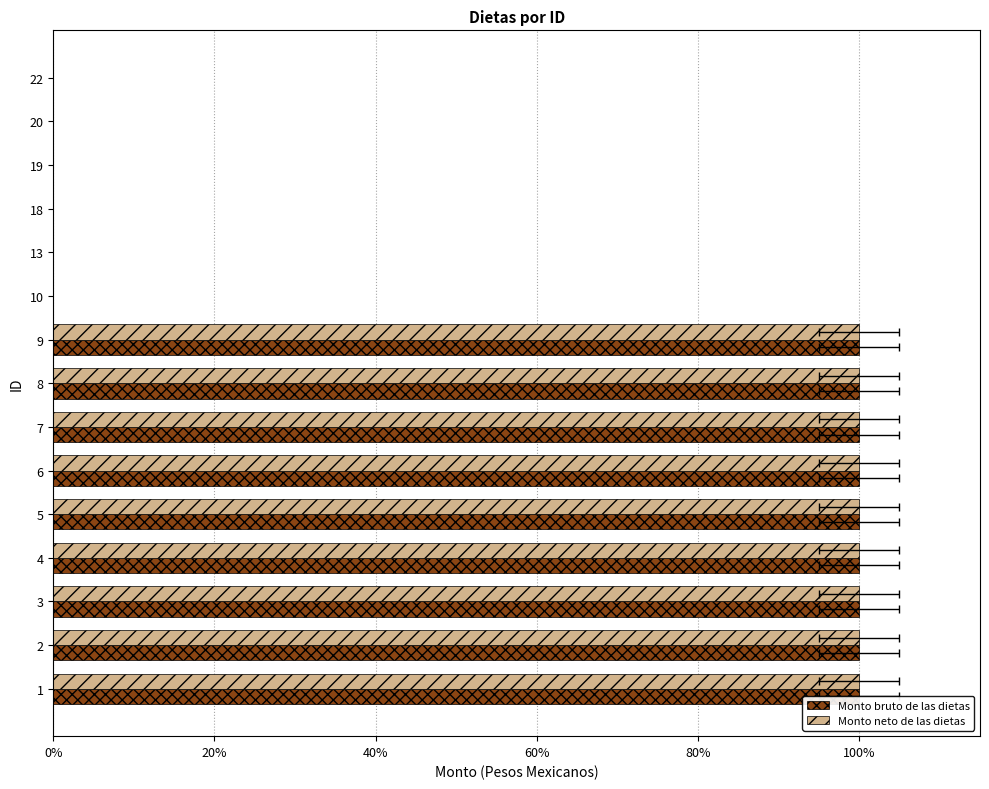

What is the label of the 14th bar from the right?

20%